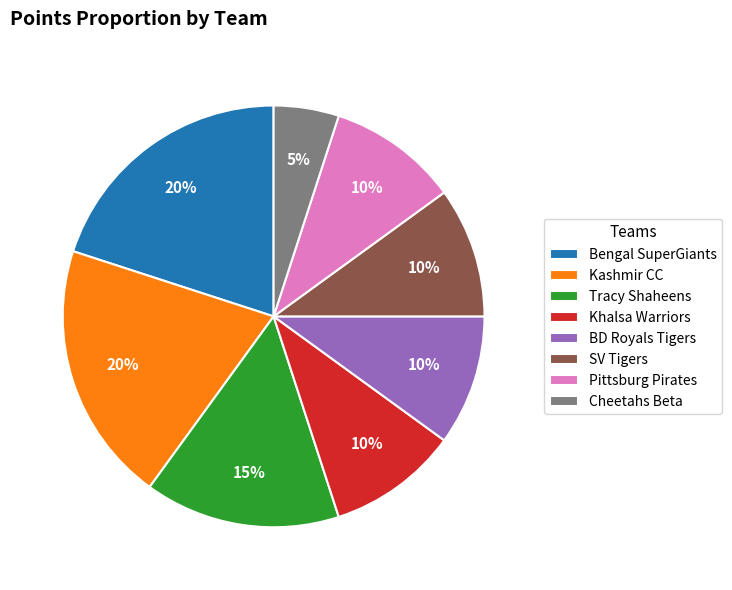

What is the ratio of the value at Kashmir CC to the value at SV Tigers?

2.0